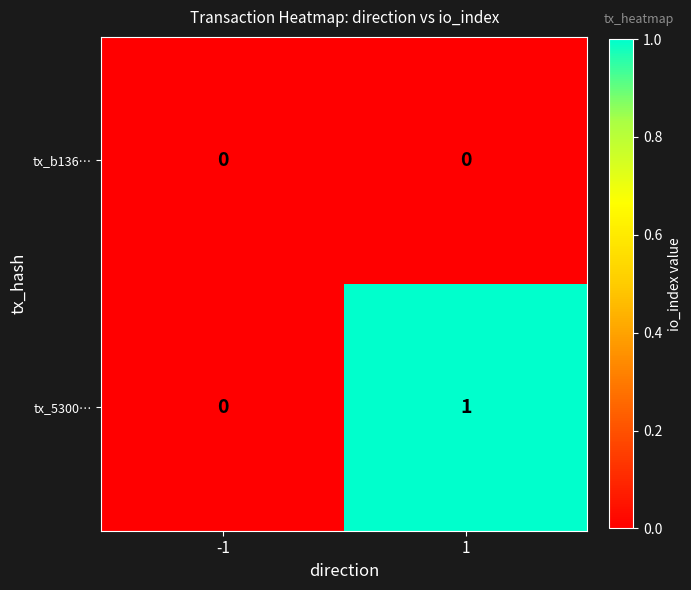

Rank the series by their maximum value, from highest to lowest.

tx_5300…, tx_b136…